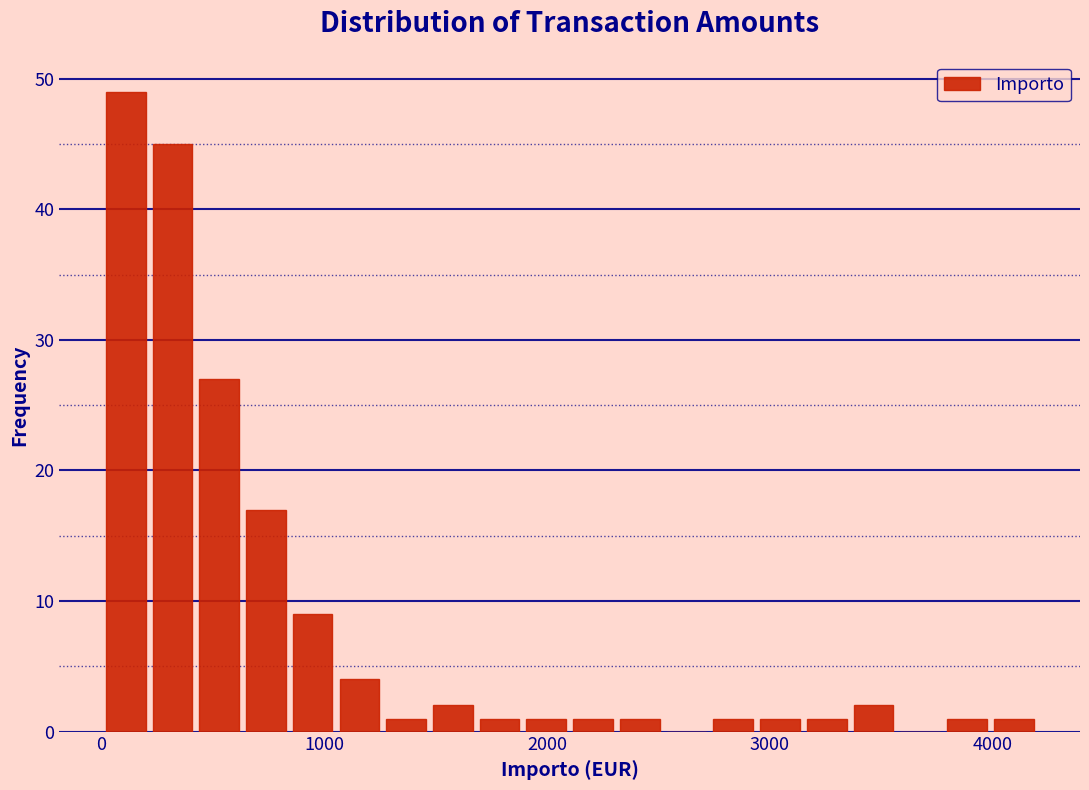

Read against the x-axis, roughly where is the centre of the tallest bar?

100